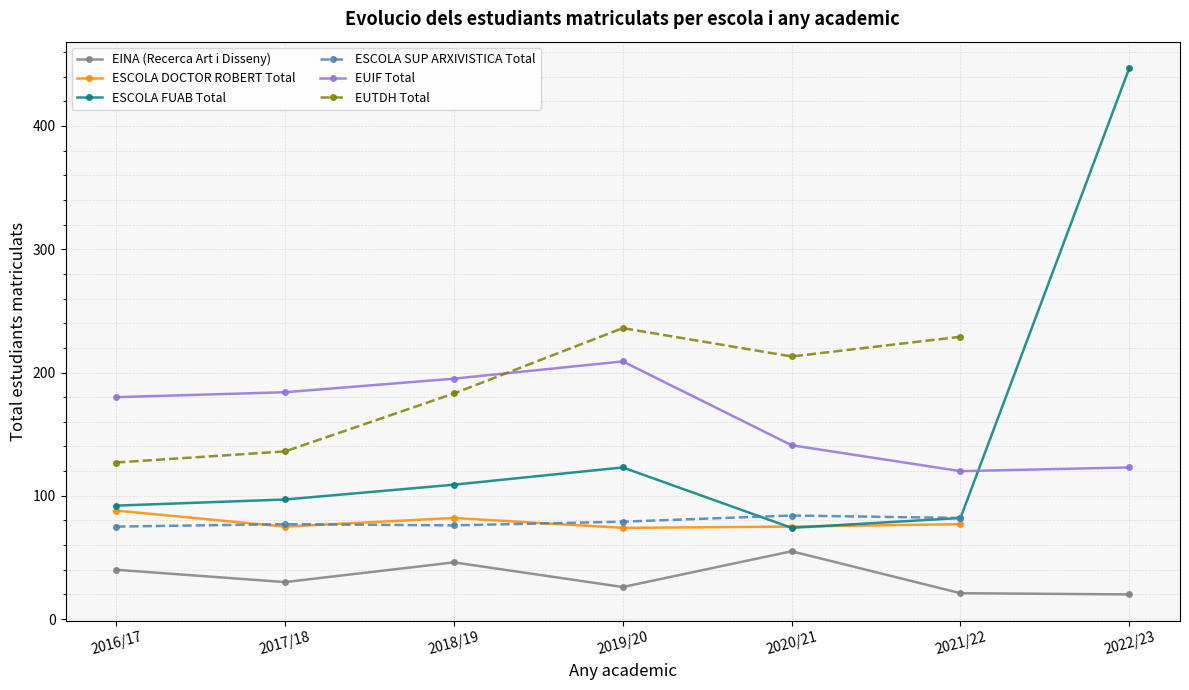

List the series in order of their overall mean, lowest first.

EINA (Recerca Art i Disseny), ESCOLA DOCTOR ROBERT Total, ESCOLA FUAB Total, ESCOLA SUP ARXIVISTICA Total, EUIF Total, EUTDH Total